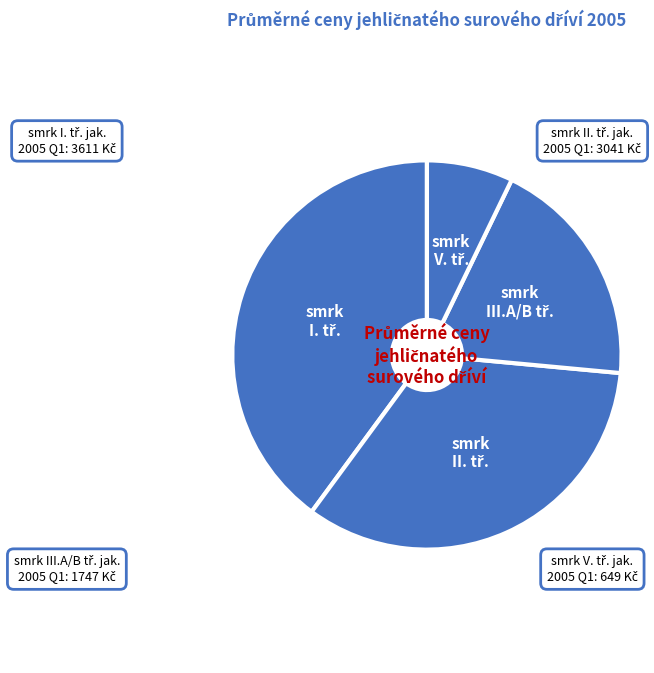

Is there any slice that represents more than half of the pie?

No